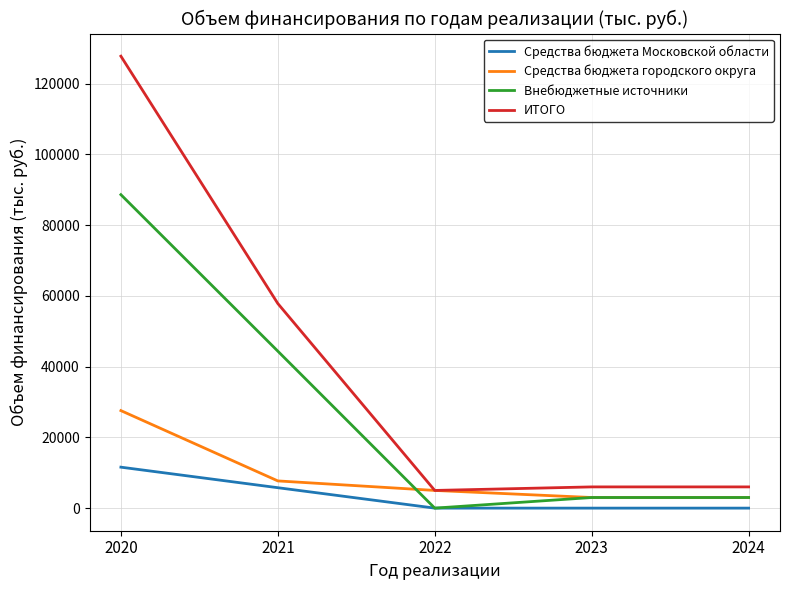

What is the sum of all Внебюджетные источники values?

138987.2